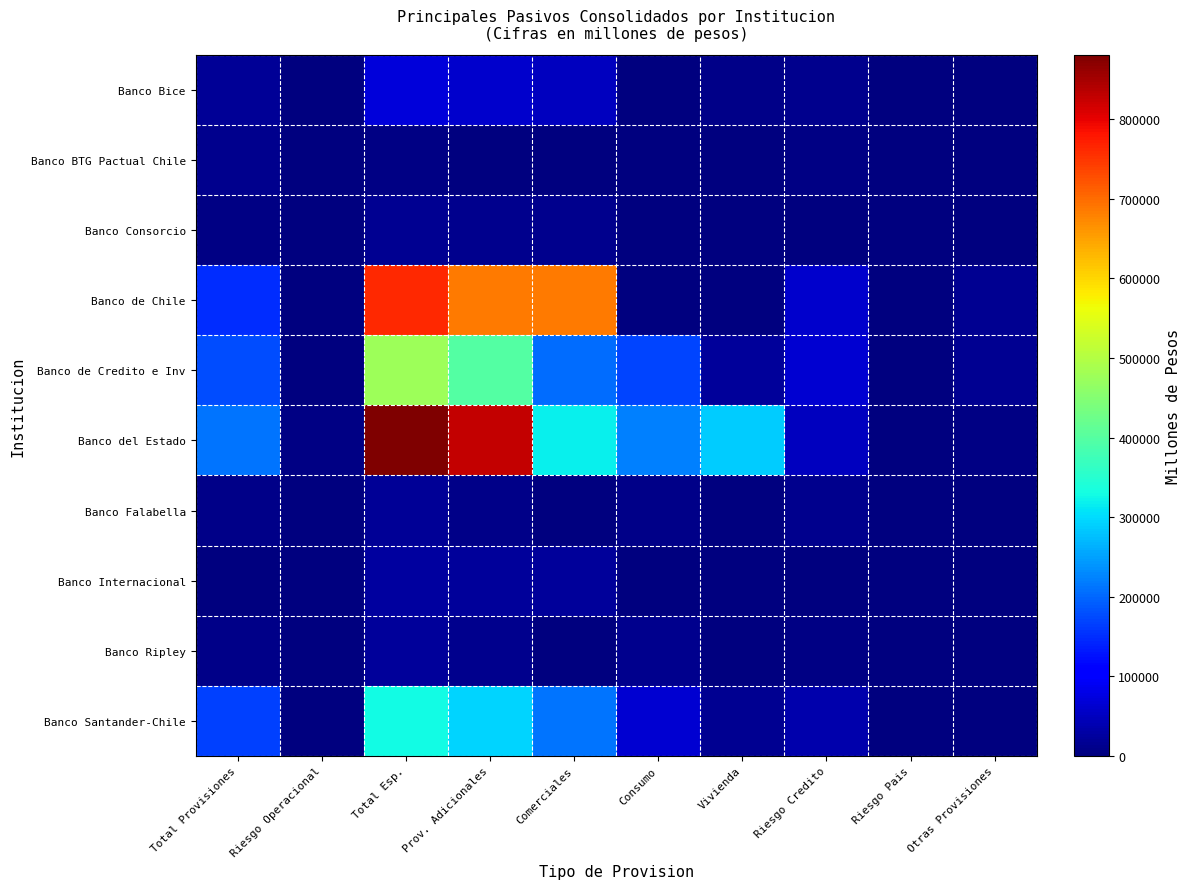

At which category is the sum across all series the highest?

Total Esp.